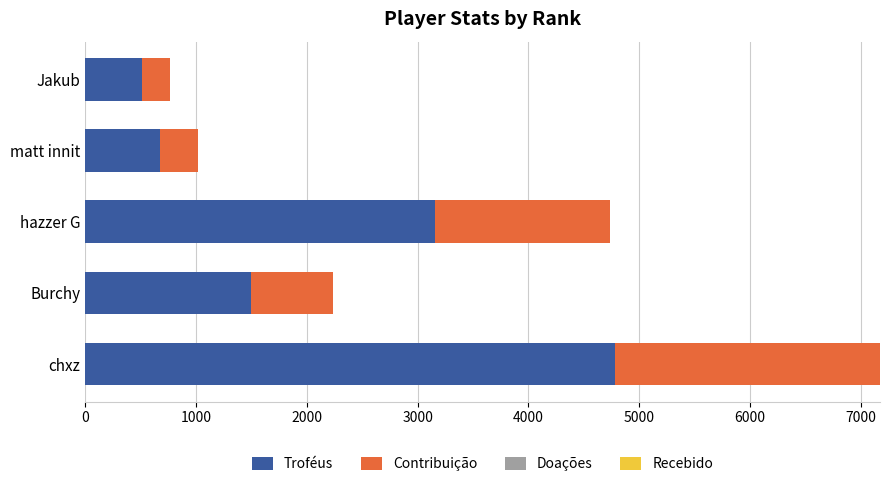

At which category is the sum across all series the highest?

chxz